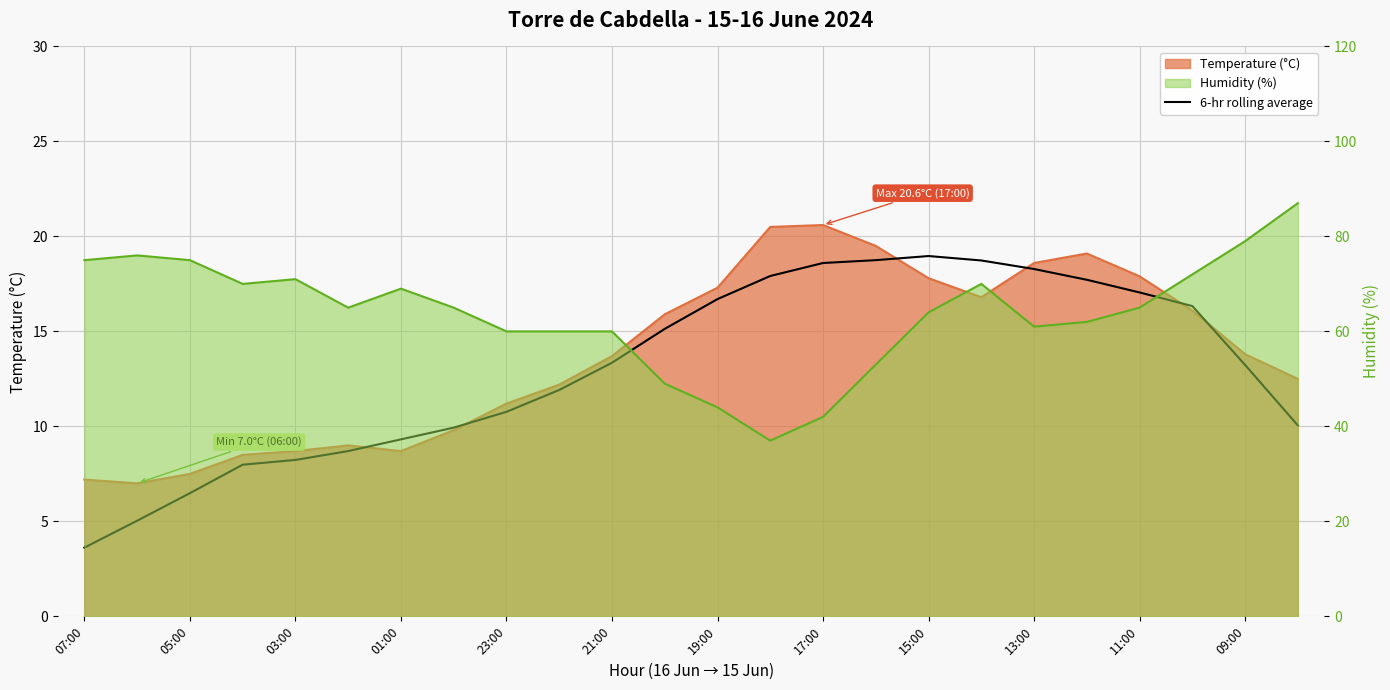

What is the sum of the values at 15:00 and 19:00?

35.7